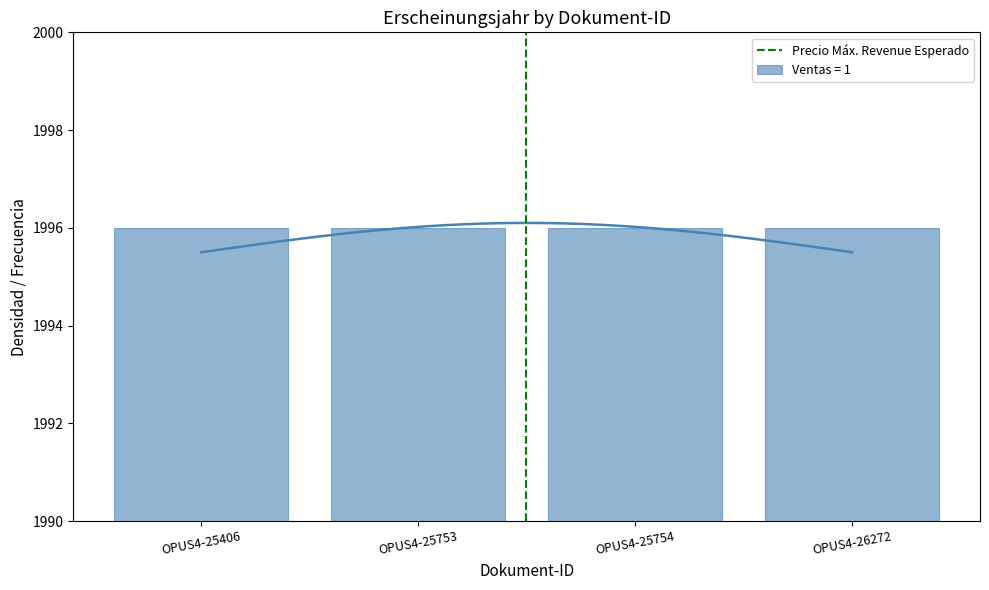

How many series are shown in this chart?

1